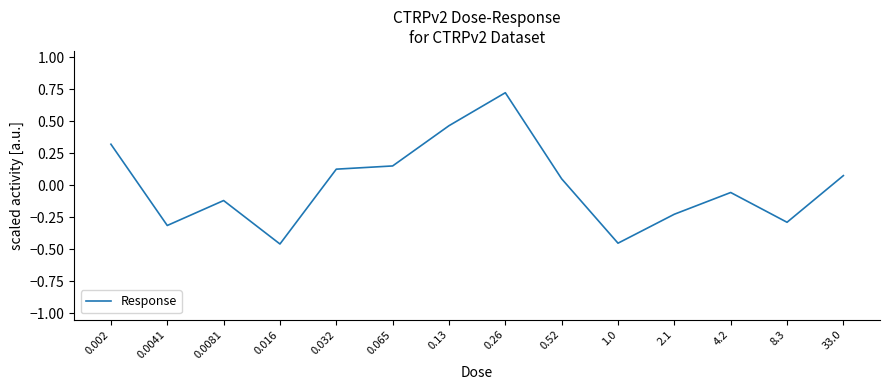

Which category has the highest value across all series?

0.26